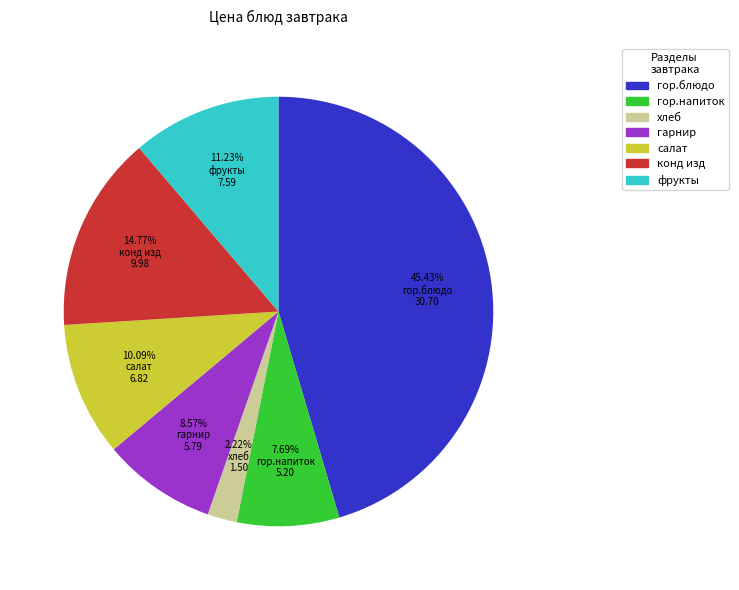

To the nearest percent, what is the difference between the largest and smallest slice percentages?

43%